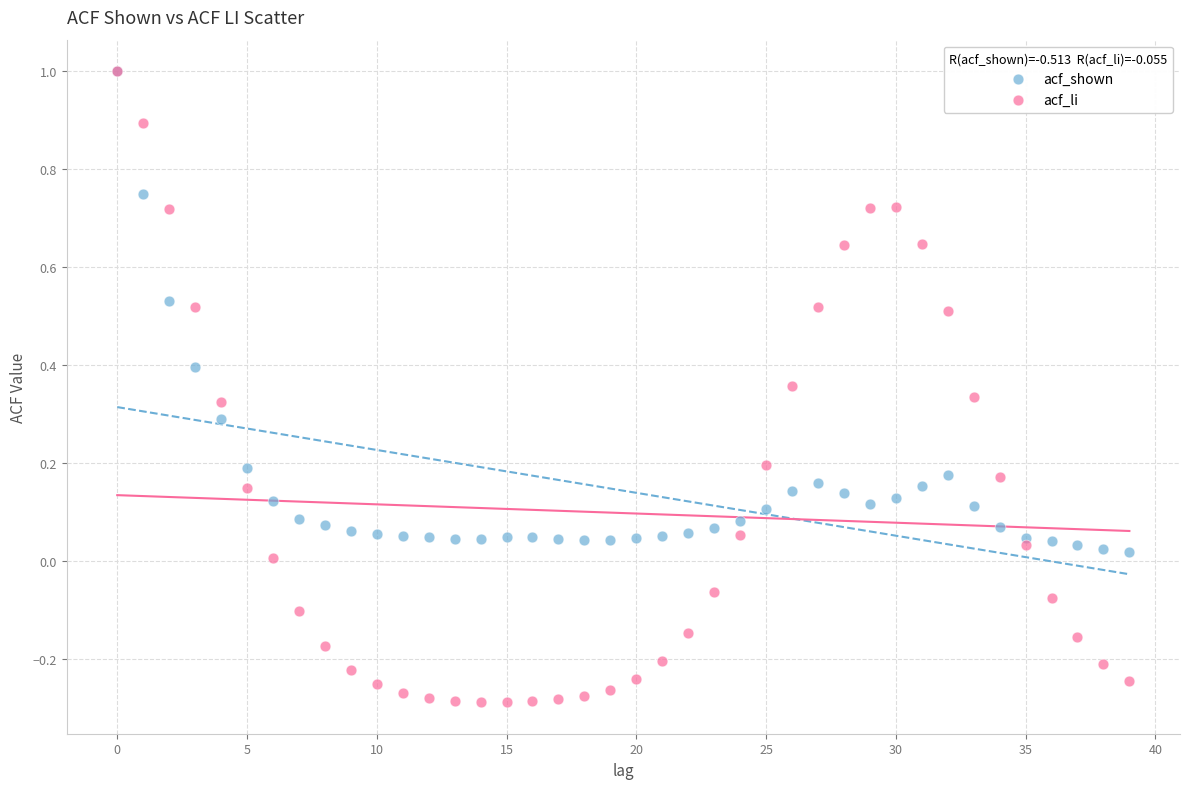

Which series reaches the minimum Y coordinate?

acf_li